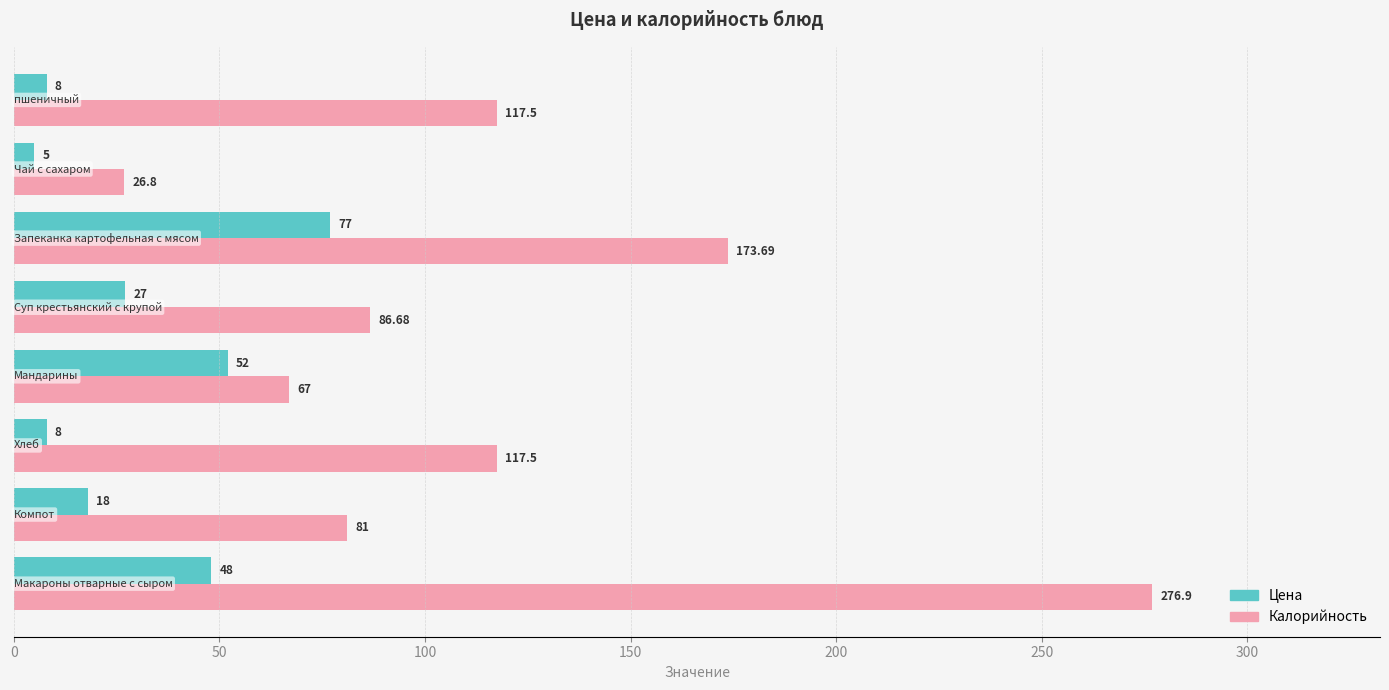

What is the difference between the maximum and second lowest values in the Цена series?

69.0